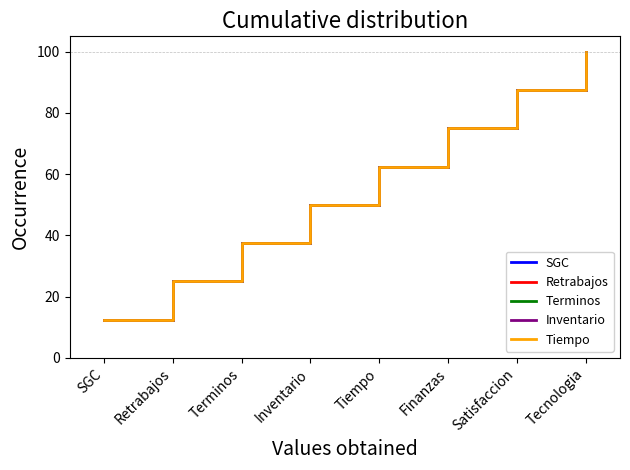

Does the chart have visible grid lines?

No